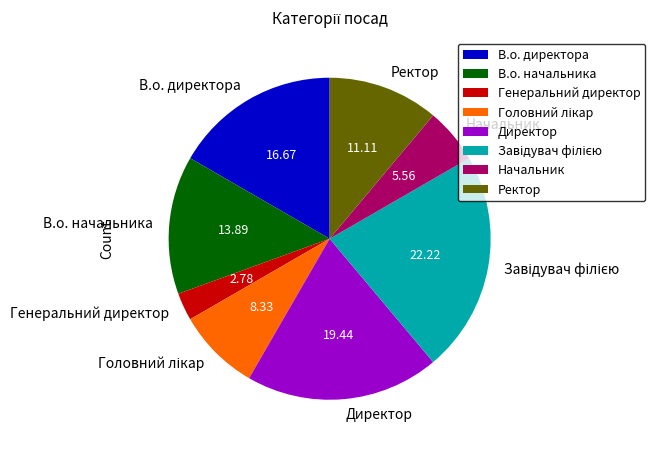

Which has a higher value, В.о. начальника or В.о. директора?

В.о. директора